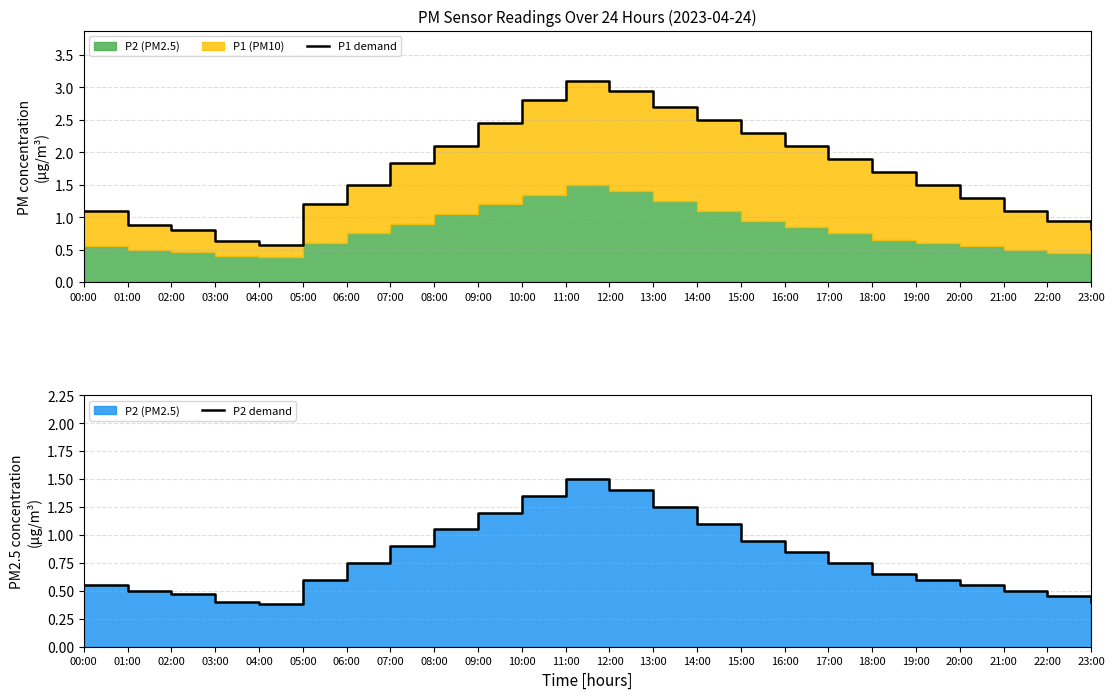

How many data points does each series have?

24